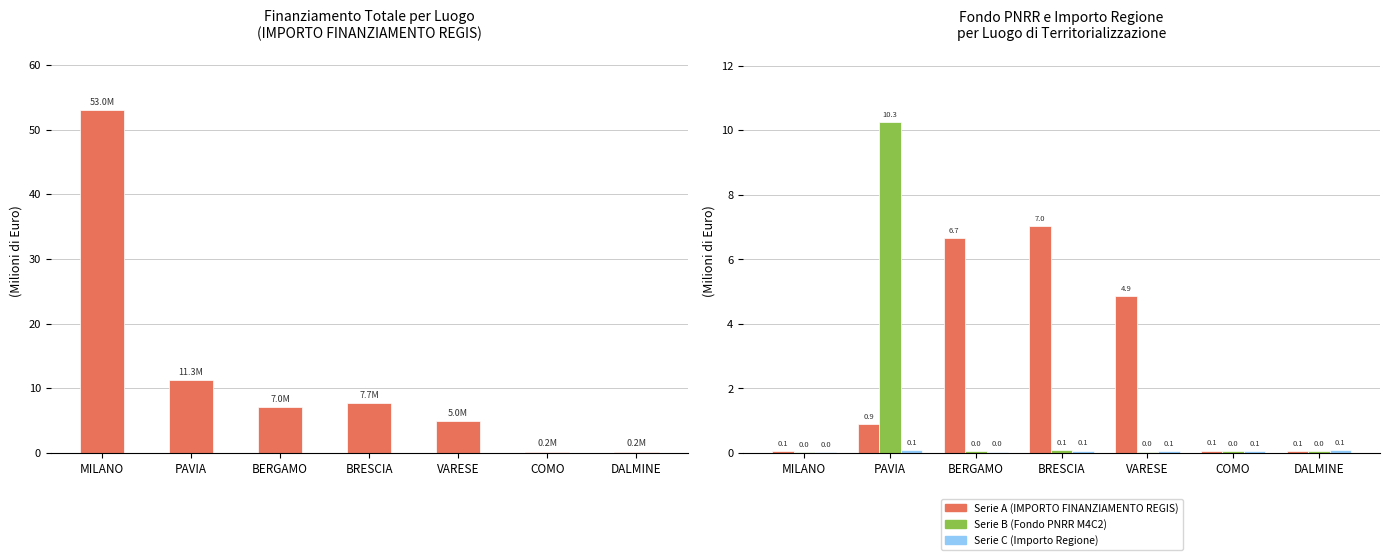

What is the value of the IMPORTO FINANZIAMENTO REGIS bar at the 7th from the left?

0.2